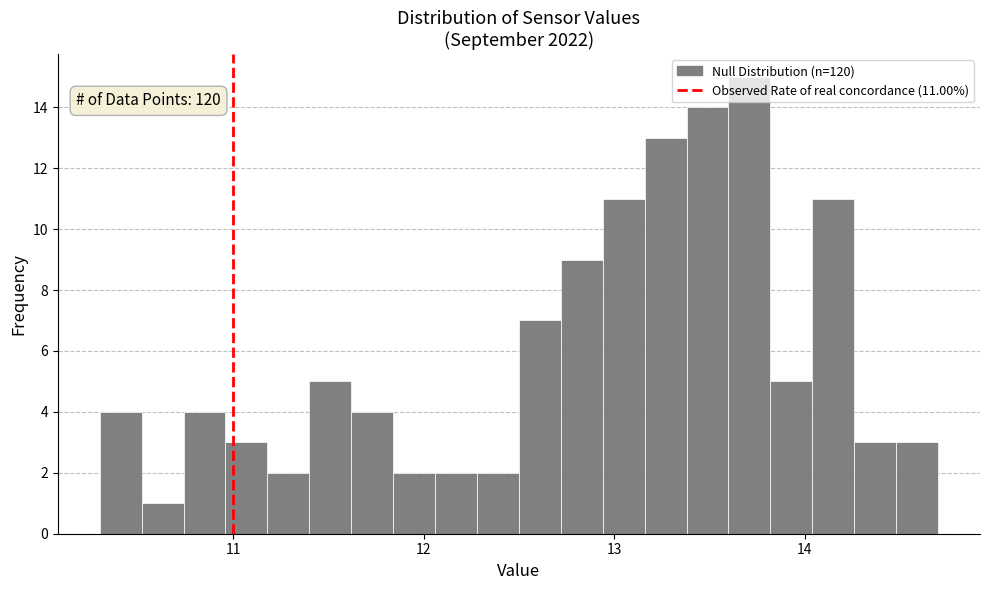

Around what value on the x-axis is the tallest bar? Give the approximate position of its centre, as read against the axis.

13.7